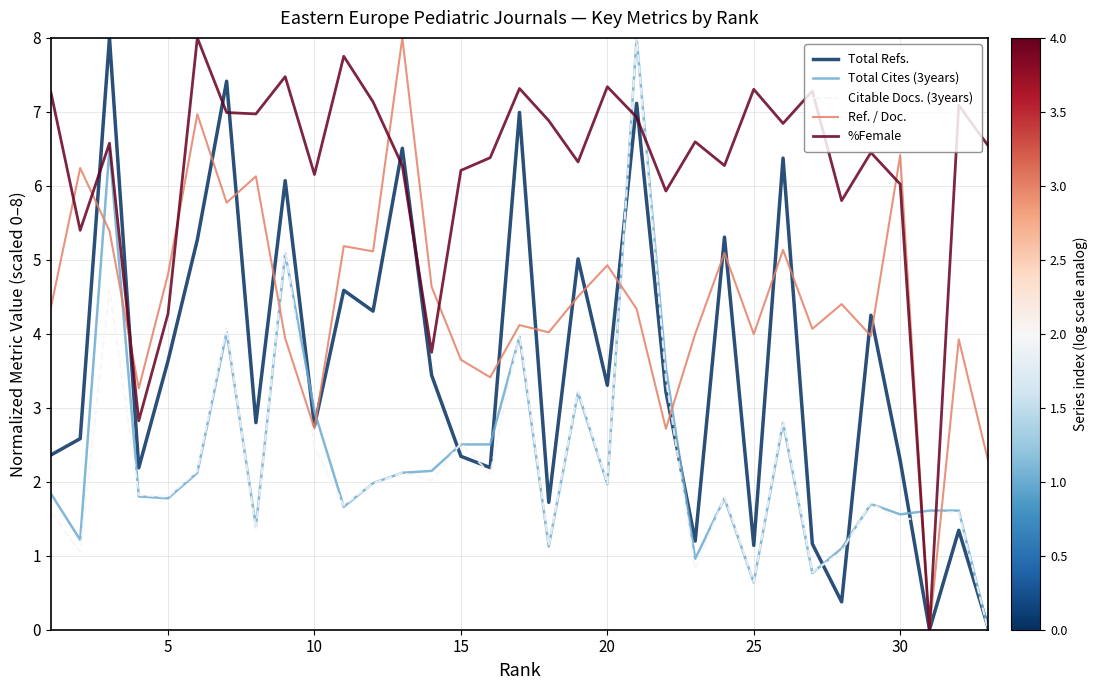

Does the chart display data point markers on the line(s)?

No